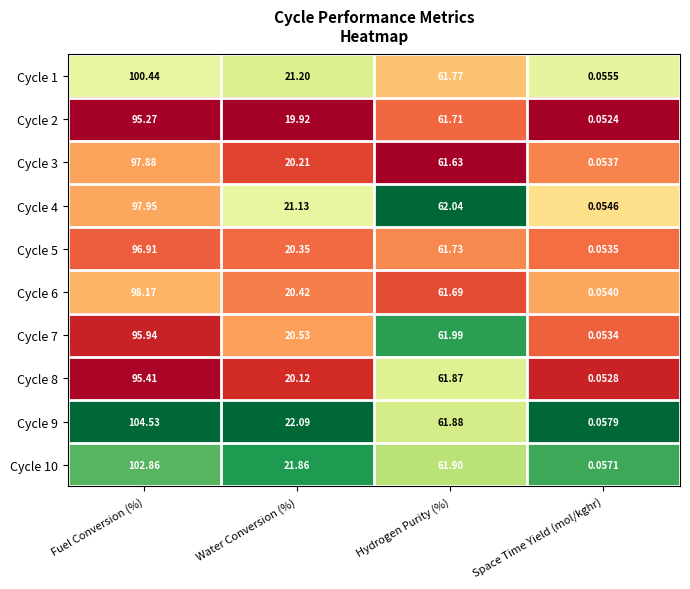

List the series in order of their peak value, highest first.

Cycle 9, Cycle 10, Cycle 1, Cycle 6, Cycle 4, Cycle 3, Cycle 5, Cycle 7, Cycle 8, Cycle 2